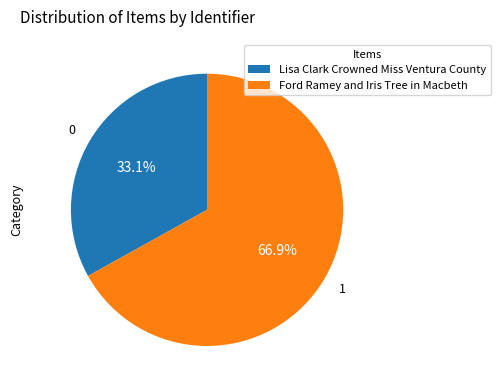

Rank the categories by value from lowest to highest.

Lisa Clark Crowned Miss Ventura County, Ford Ramey and Iris Tree in Macbeth